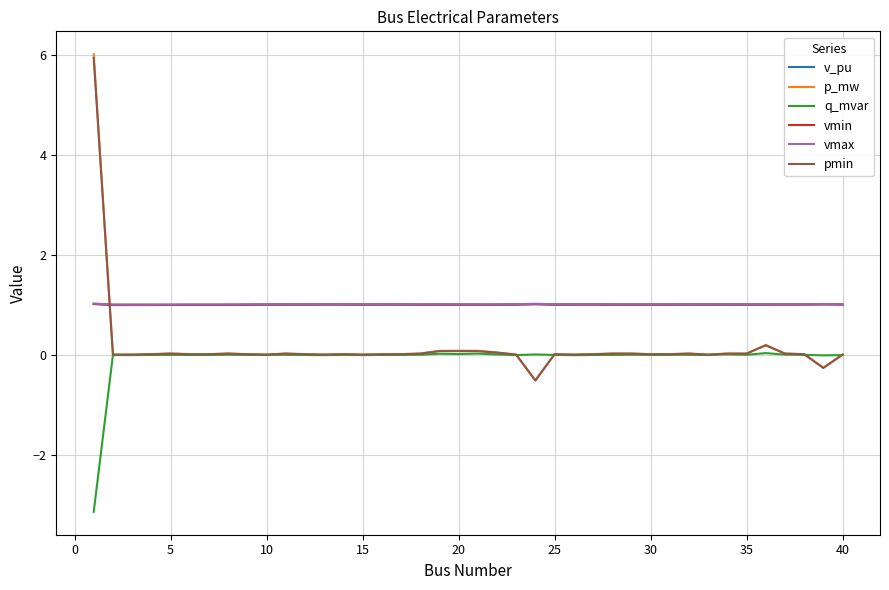

True or false: q_mvar and v_pu intersect in this chart.

False